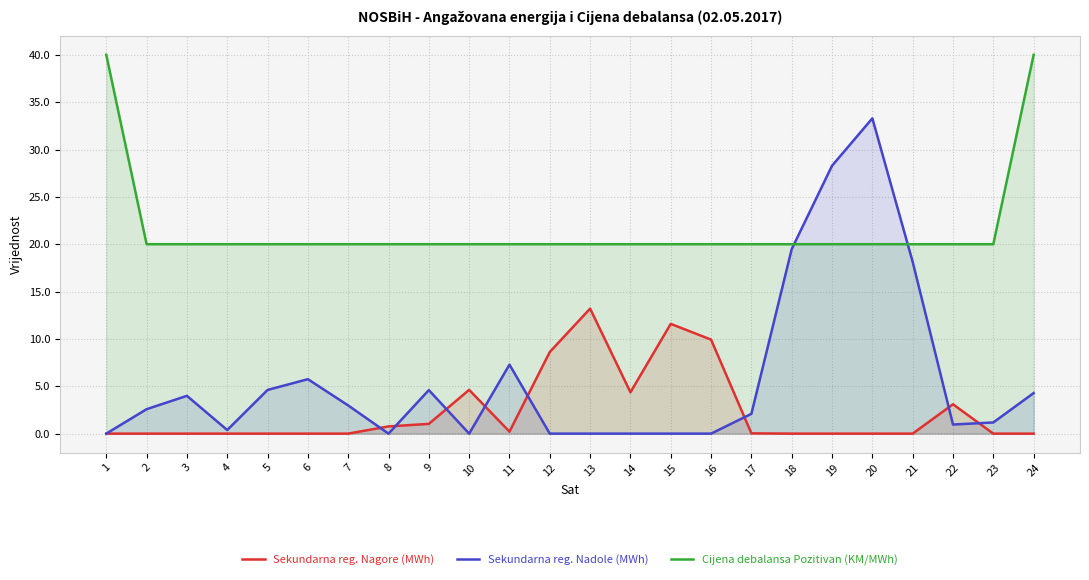

Which series has the largest total across all categories?

Cijena debalansa Pozitivan (KM/MWh)